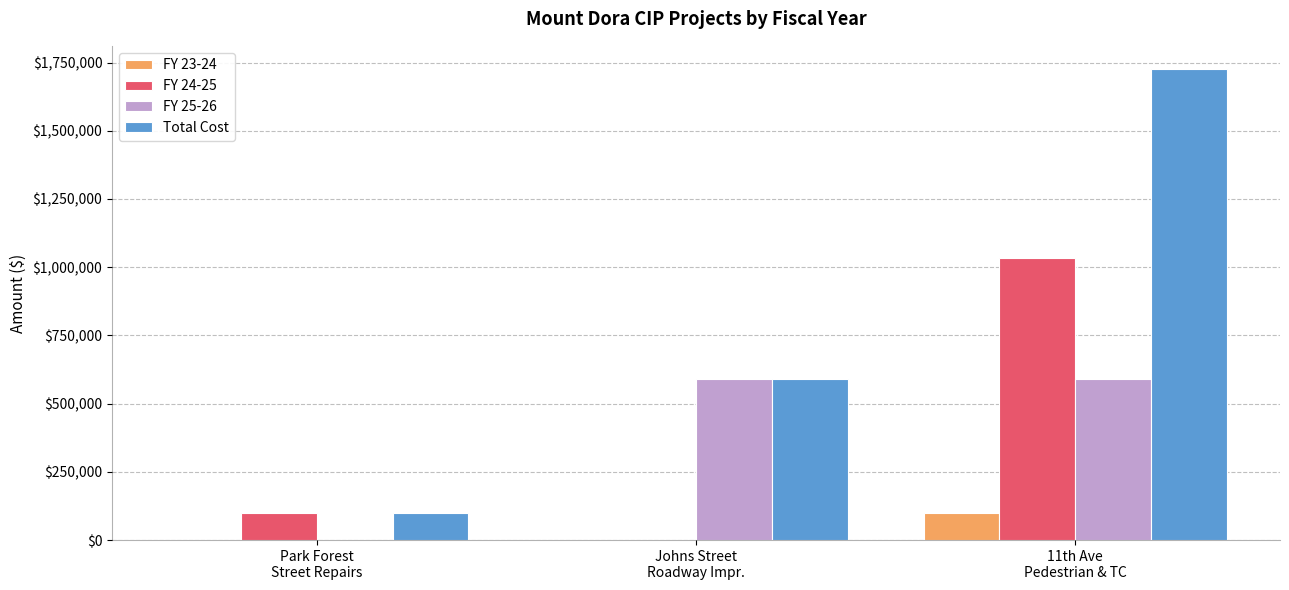

At which label is FY 24-25 closest to 517500?

Park Forest
Street Repairs